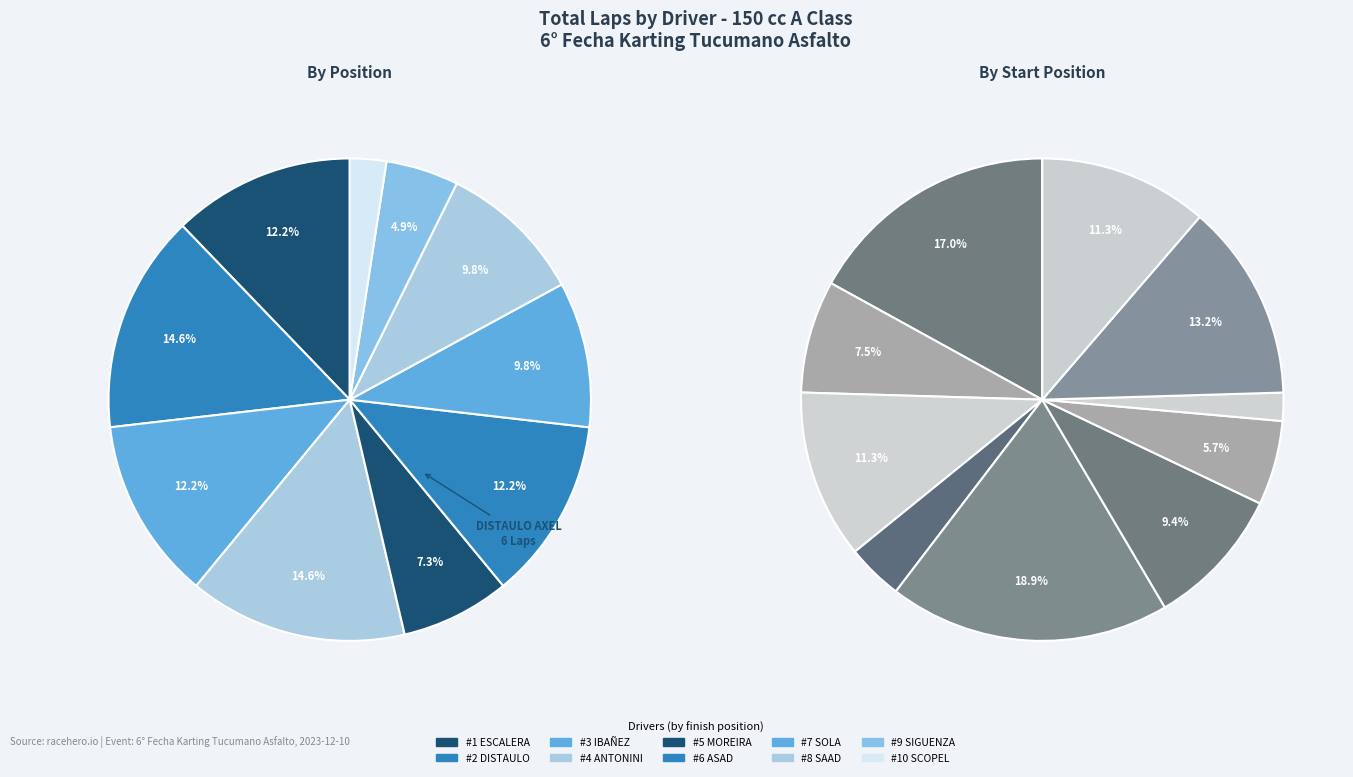

Which slice is the smallest?

SCOPEL ENZO